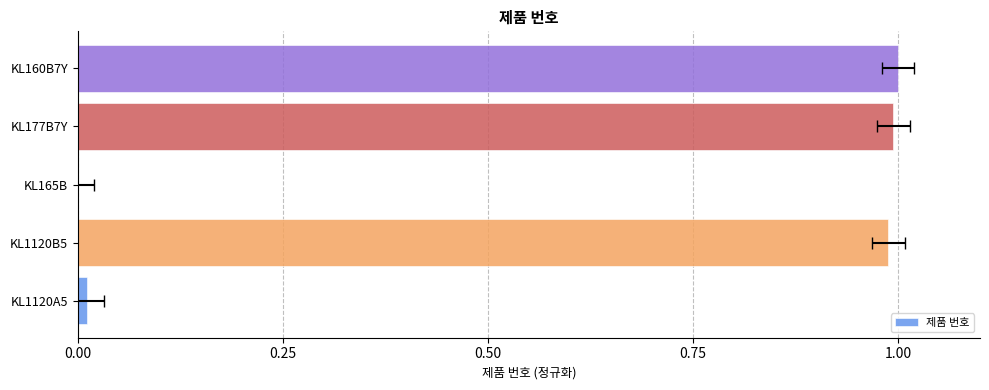

What is the maximum value shown in the chart?

1.0